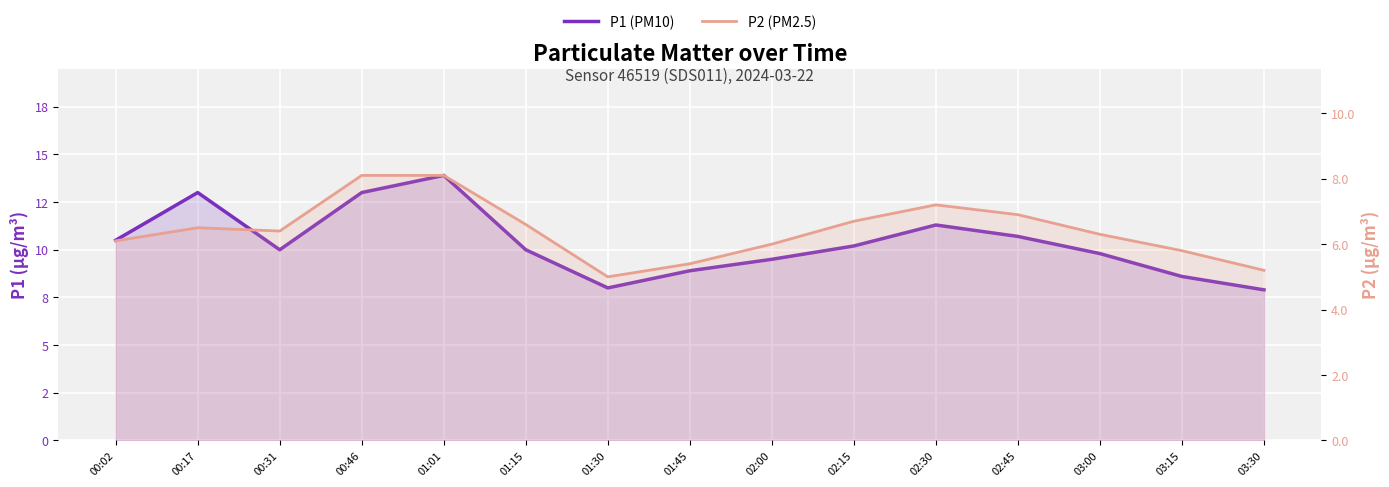

Rank the series by their average value, from highest to lowest.

P1 (PM10), P2 (PM2.5)